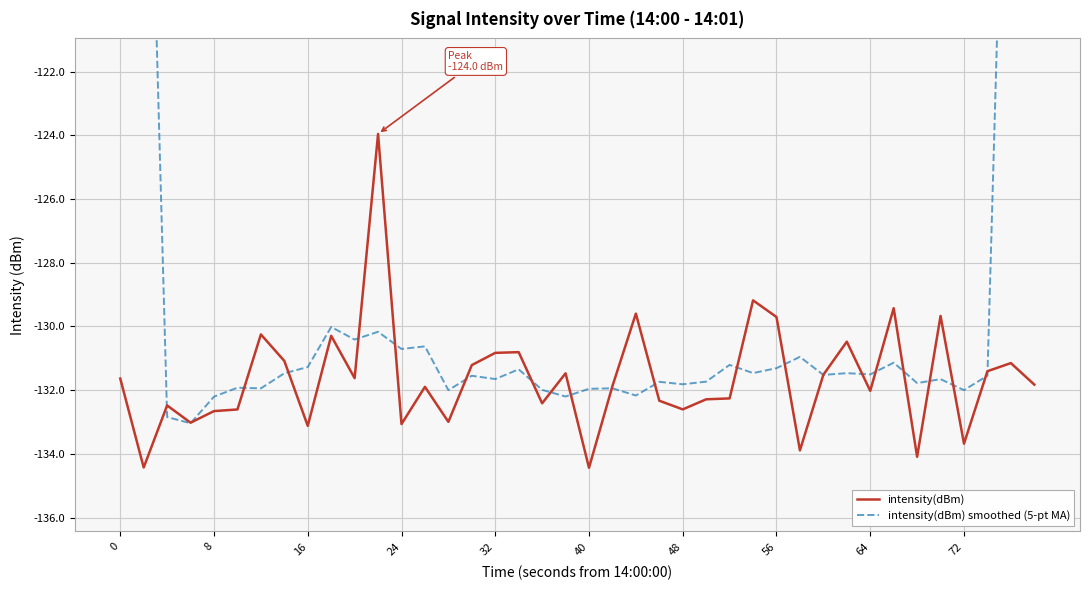

What are all the series names shown in the legend?

intensity(dBm), intensity(dBm) smoothed (5-pt MA)